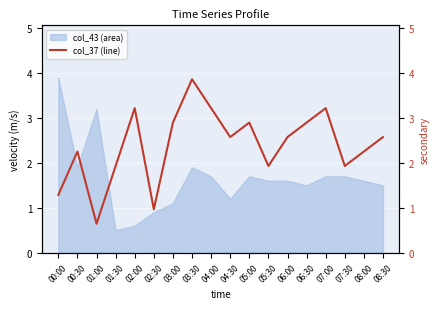

List the labels in order of value, largest first.

03:30, 02:00, 04:00, 07:00, 03:00, 05:00, 06:30, 04:30, 06:00, 08:30, 00:30, 08:00, 01:30, 05:30, 07:30, 00:00, 02:30, 01:00